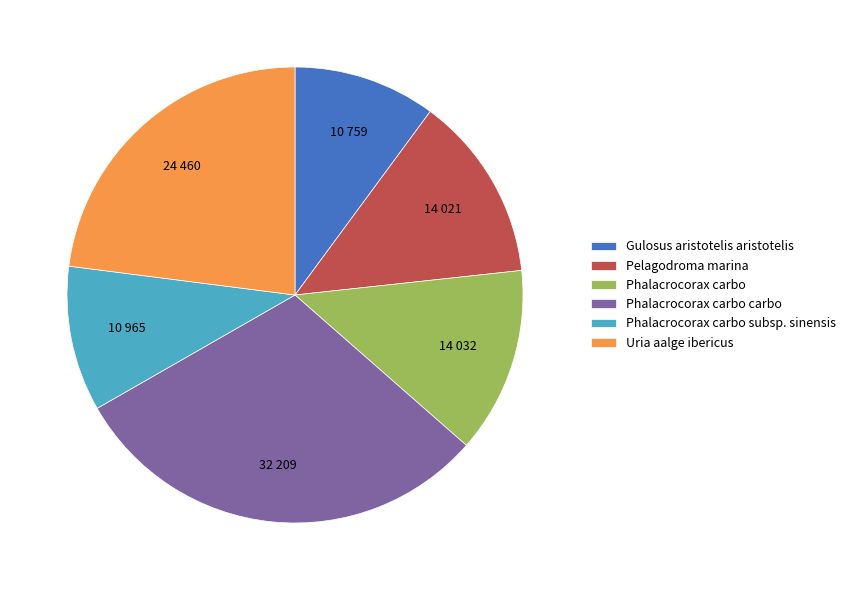

How many slices are in this pie chart?

6